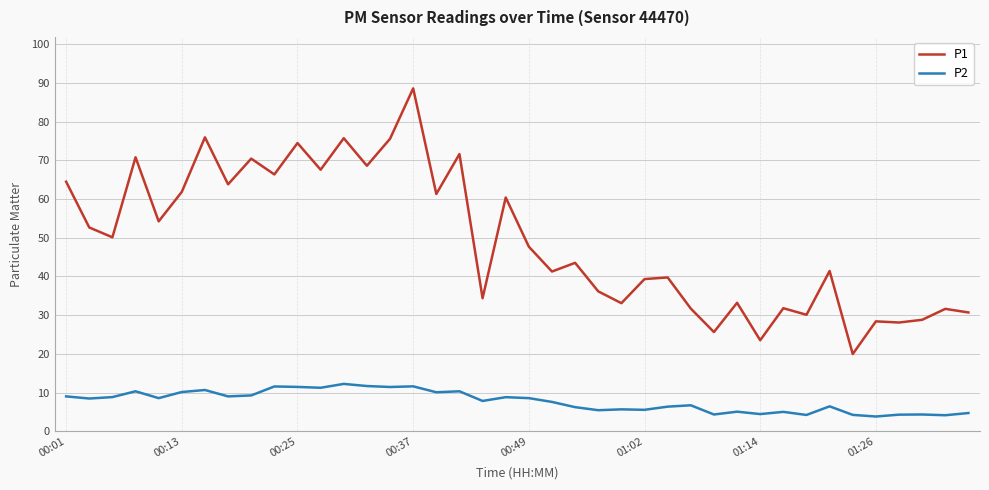

What is the highest value of the P2 series?

12.2